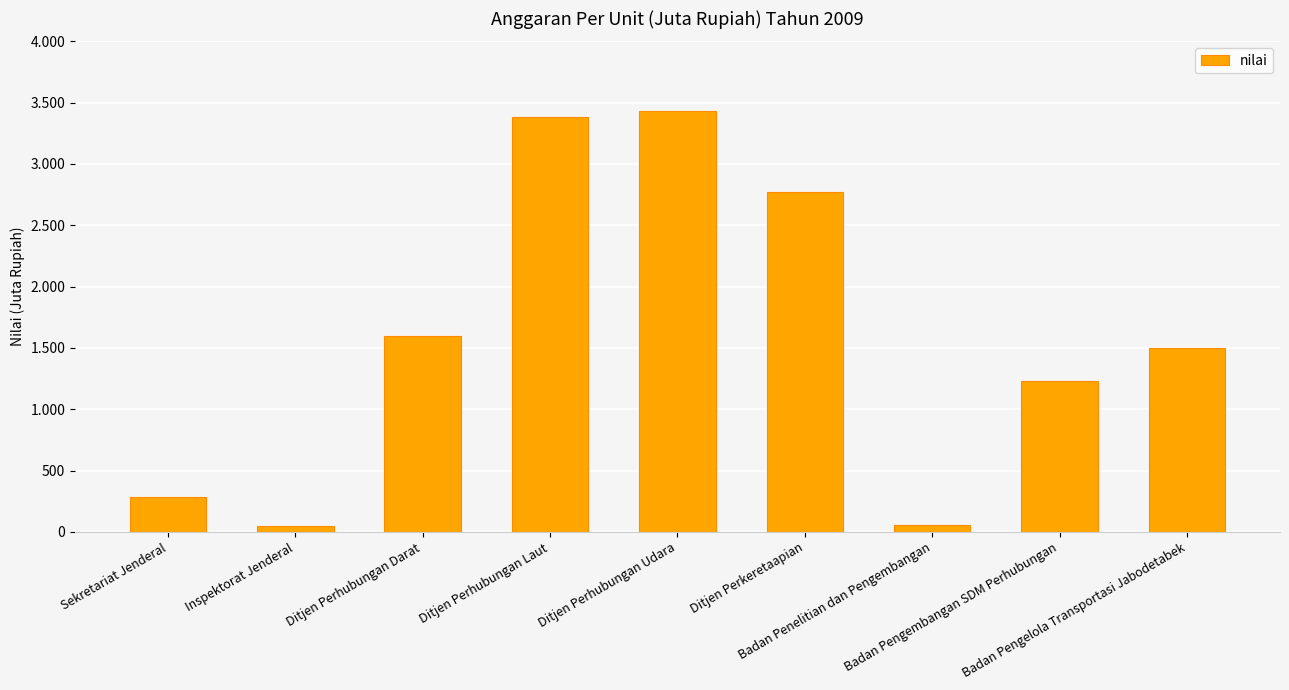

Is it true that the value at Badan Pengembangan SDM Perhubungan is 337?

False